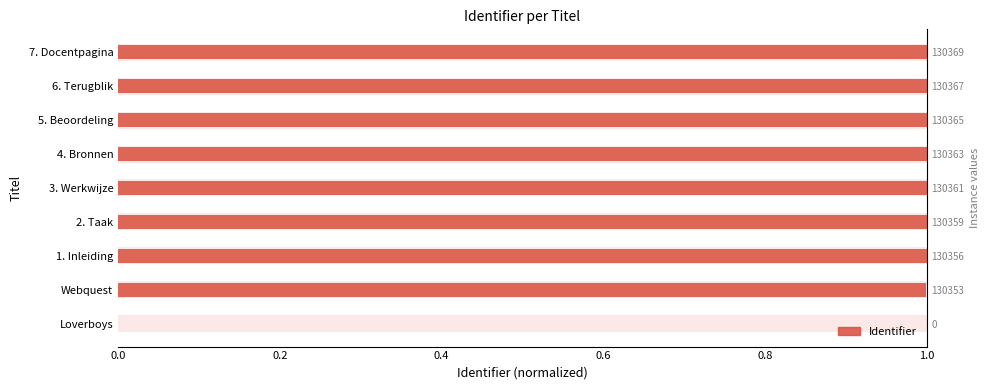

What position from the left is 7. Docentpagina?

9